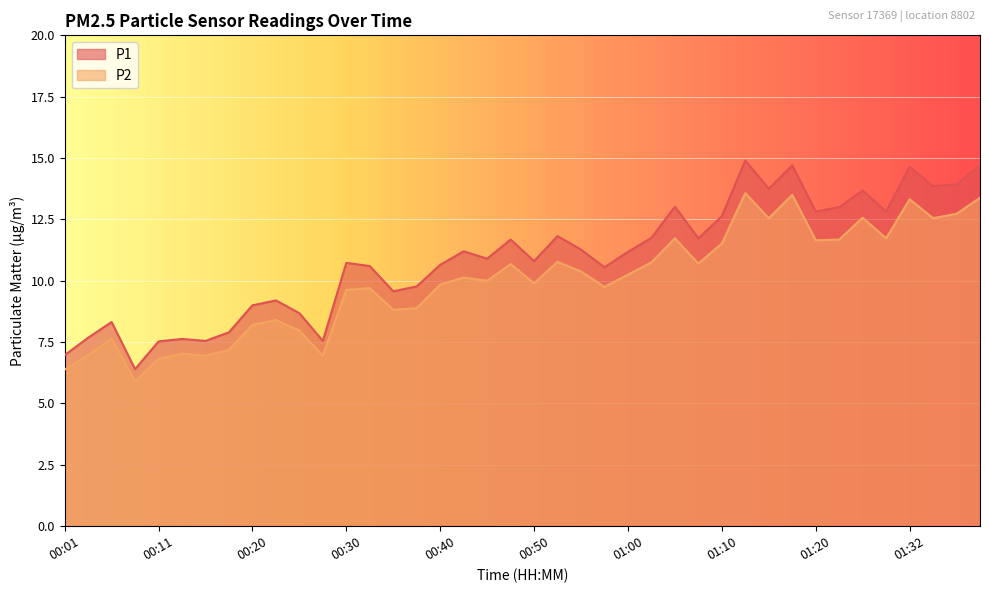

What is the highest value of the P1 series?

14.9